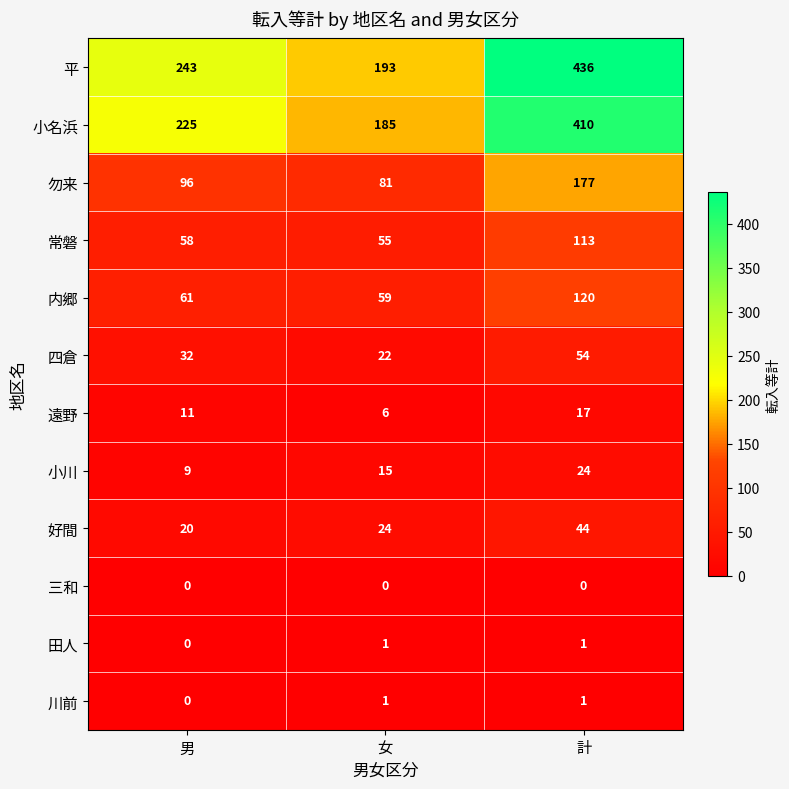

Which series has the largest range (max minus min)?

平